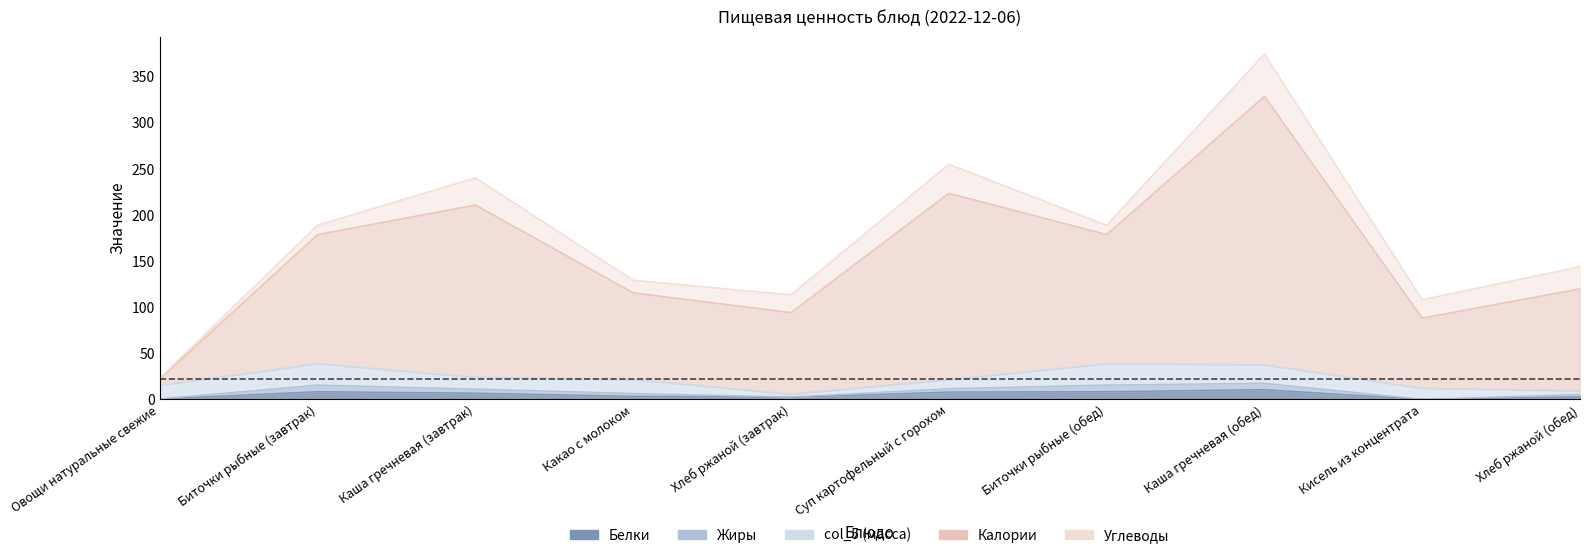

True or false: Белки has more than 0 interior local peaks.

True